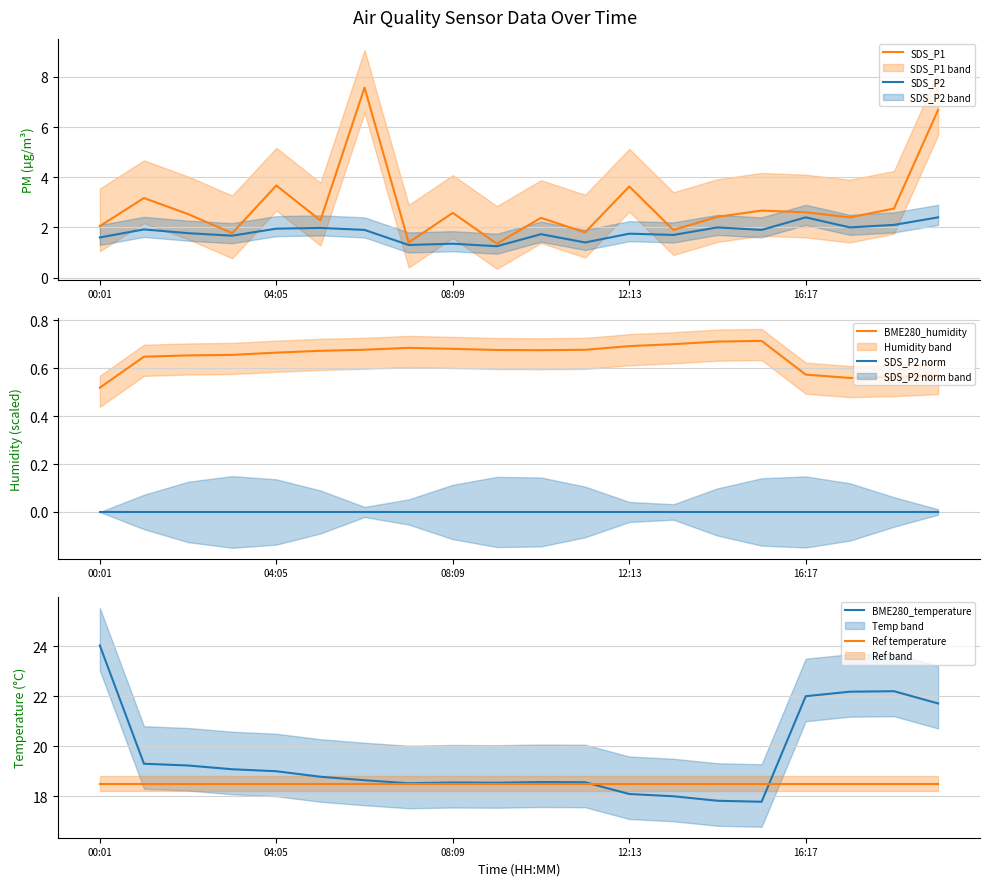

In BME280_humidity, how many points are lower than both neighbors (excluding endpoints)?

2